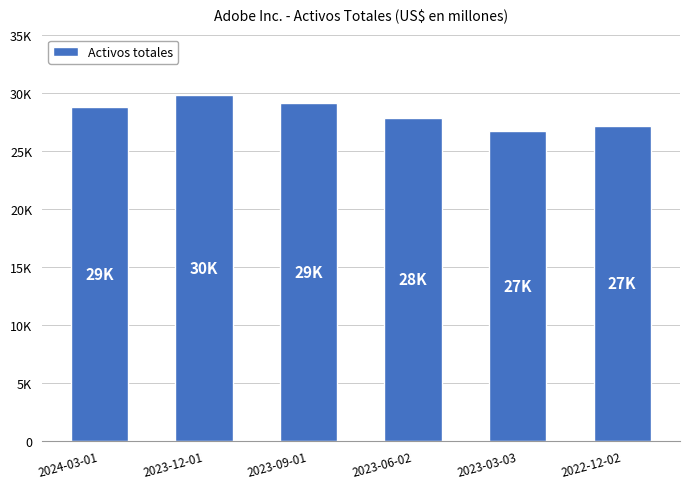

Where does the data first go above 28751?

2023-12-01